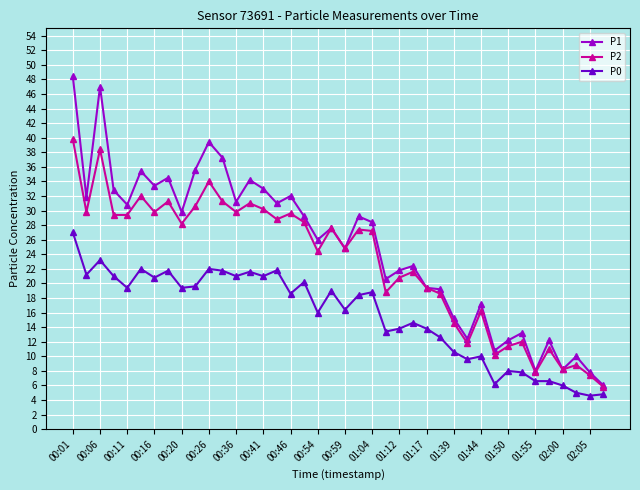

List the series in order of their overall mean, lowest first.

P0, P2, P1